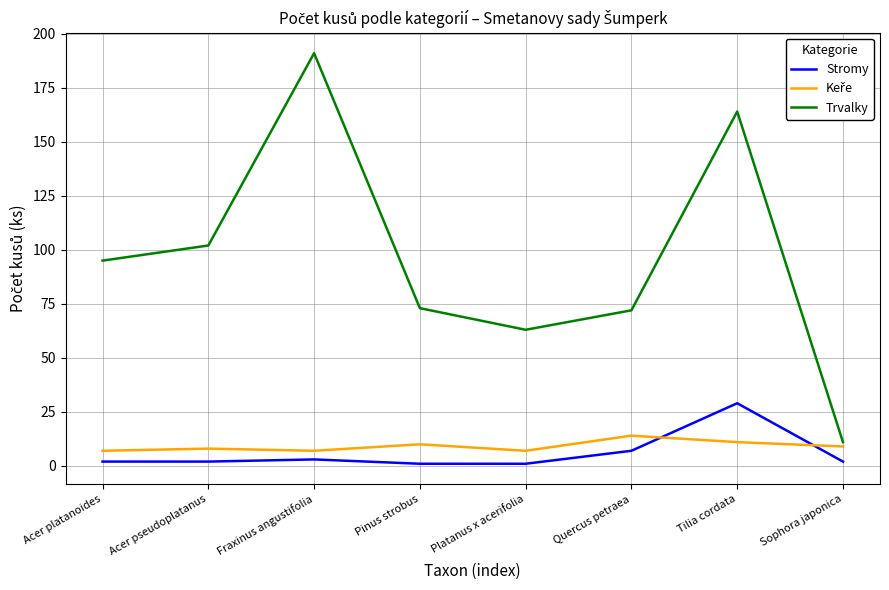

What is the total value across all series at Tilia cordata?

204